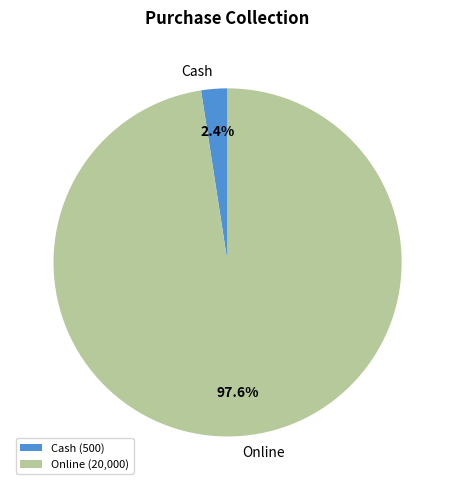

To the nearest percent, what is the combined percentage of Cash and Online?

100%